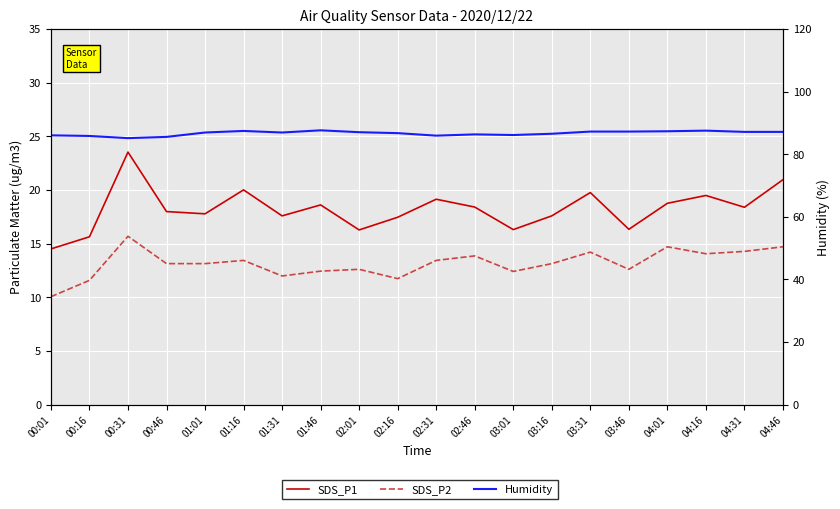

At which category is the sum across all series the highest?

00:31